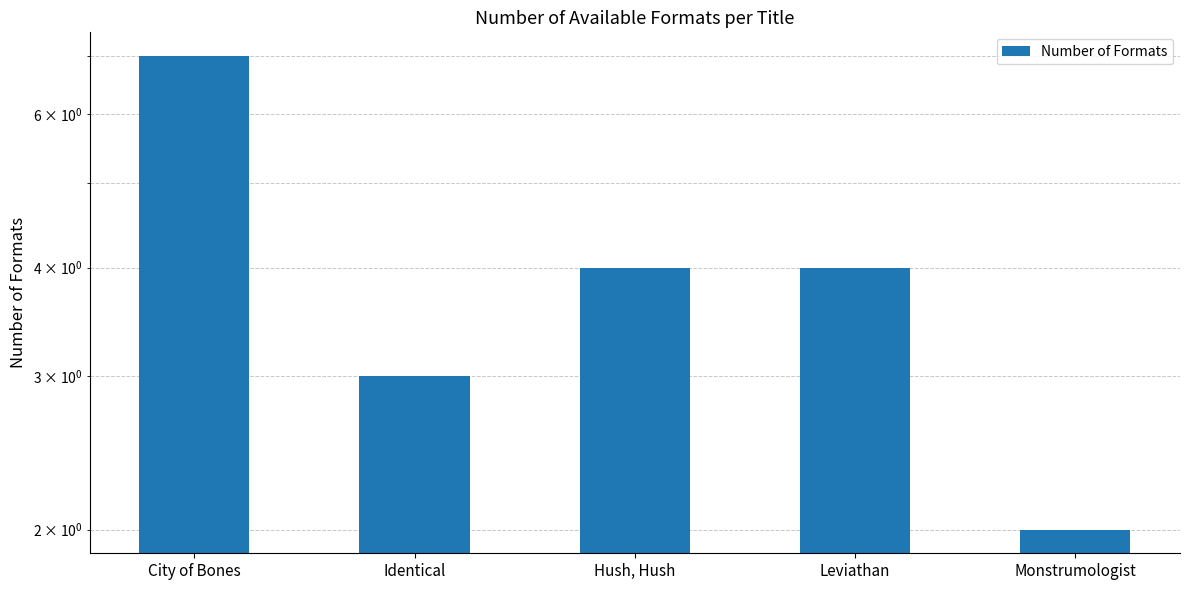

What is the sum of the values at Leviathan and Monstrumologist?

6